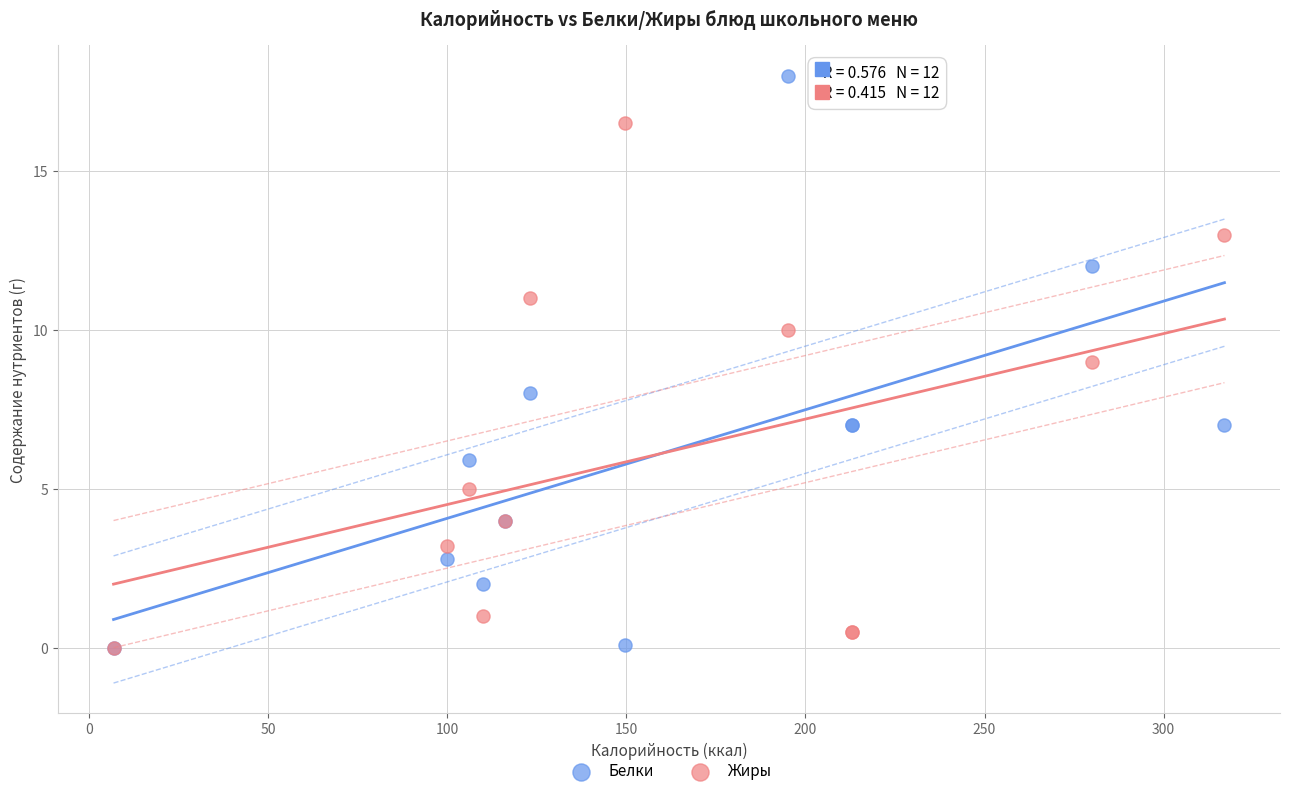

What are all the series names shown in the legend?

Белки, Жиры